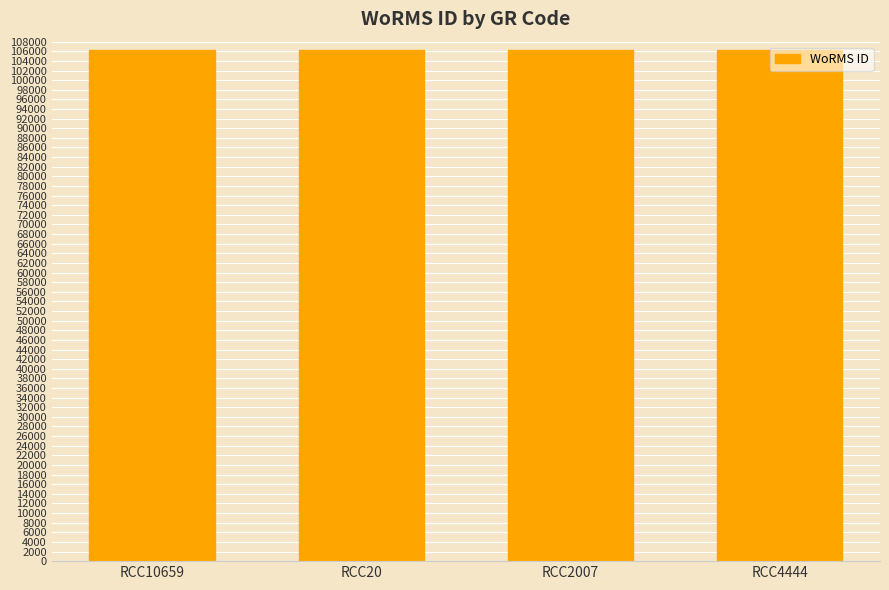

What is the value of the 3rd bar from the left?

106289